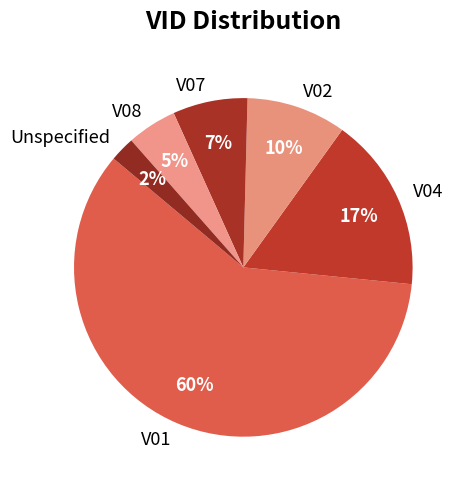

Count the number of slices in the pie.

6